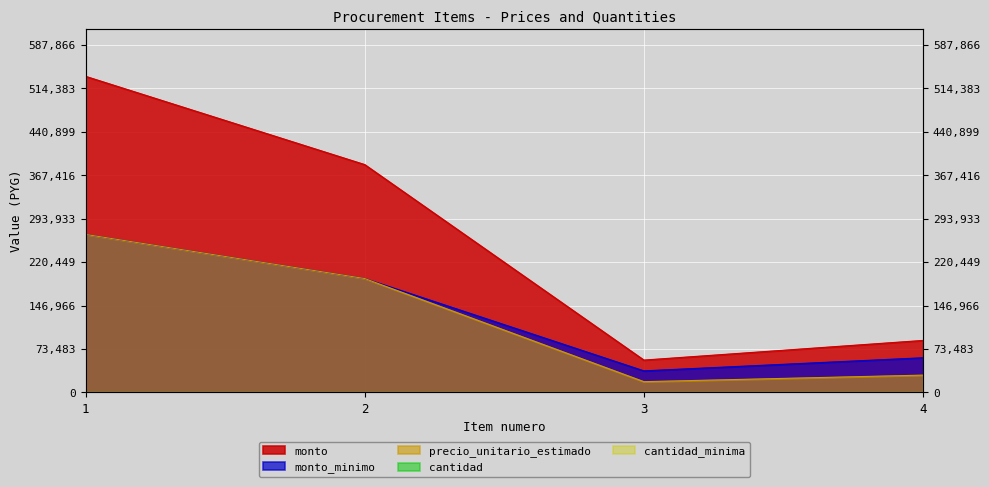

Rank the series by their maximum value, from lowest to highest.

cantidad, cantidad_minima, precio_unitario_estimado, monto_minimo, monto